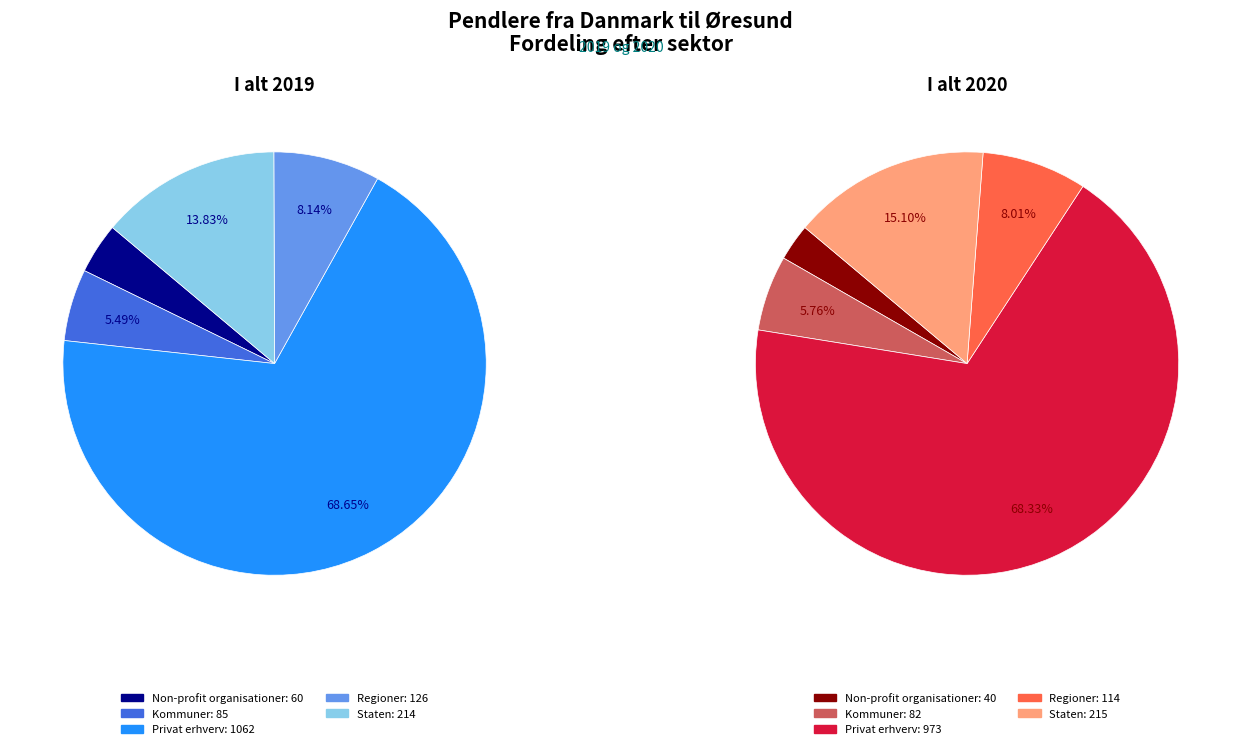

Rank the series by their maximum value, from highest to lowest.

I alt (2019), I alt (2020)